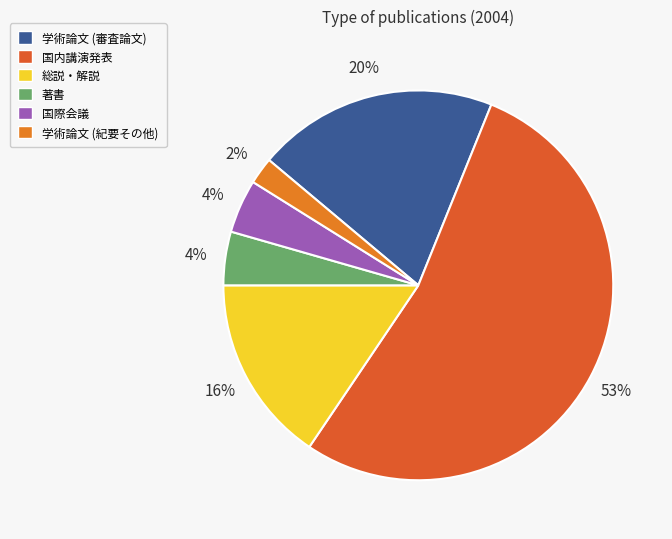

What is the largest slice in the pie chart?

国内講演発表